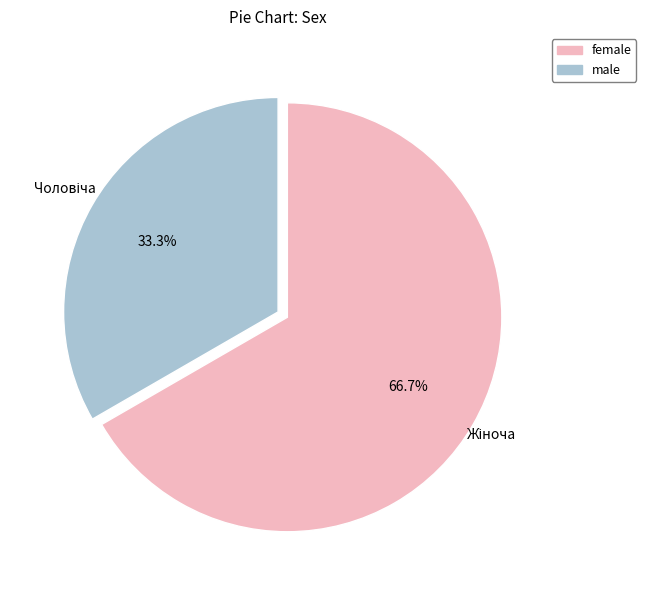

Is there a majority slice in this chart?

Yes